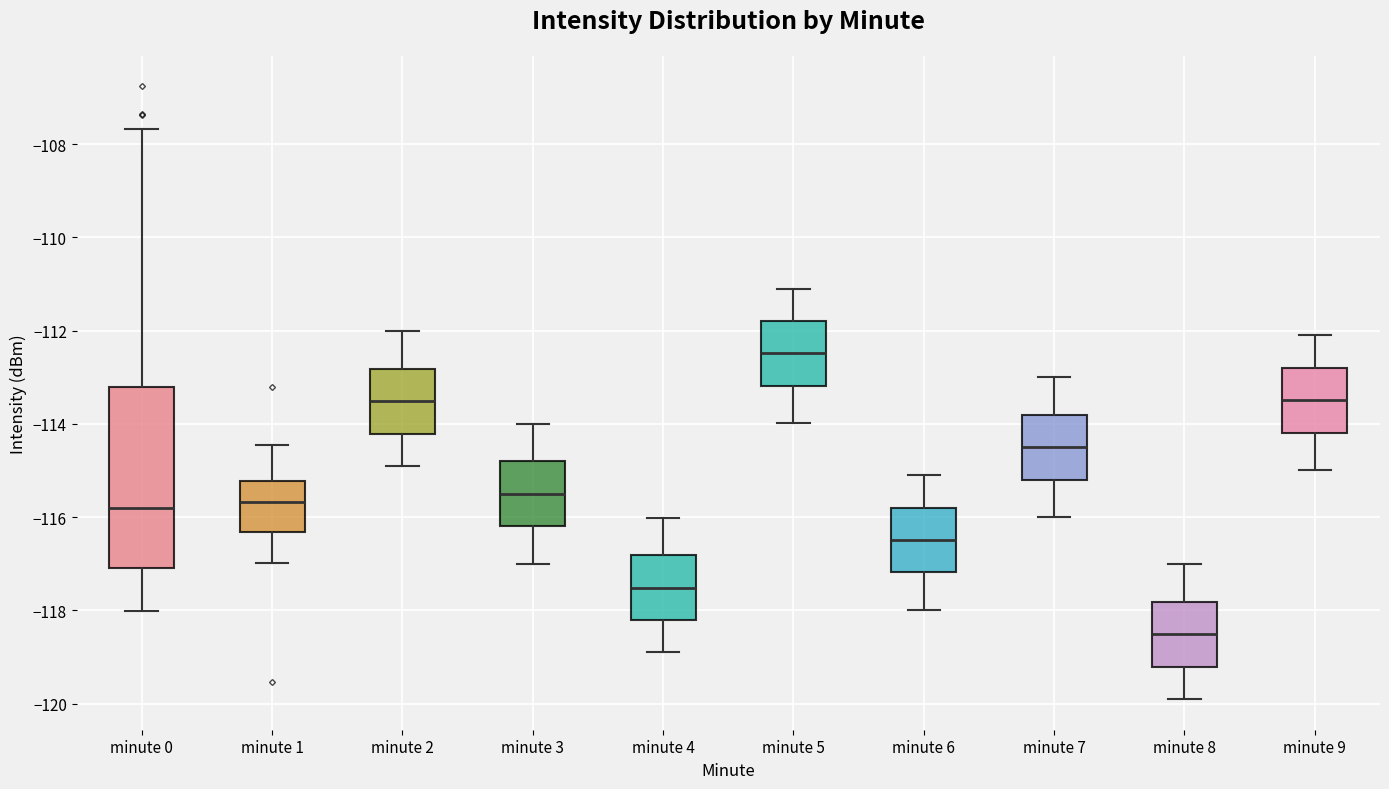

Where is the upper edge of the box for minute 0 on the y-axis? The values are not printed on the chart, so give them approximately, as read against the axis.

-113.2